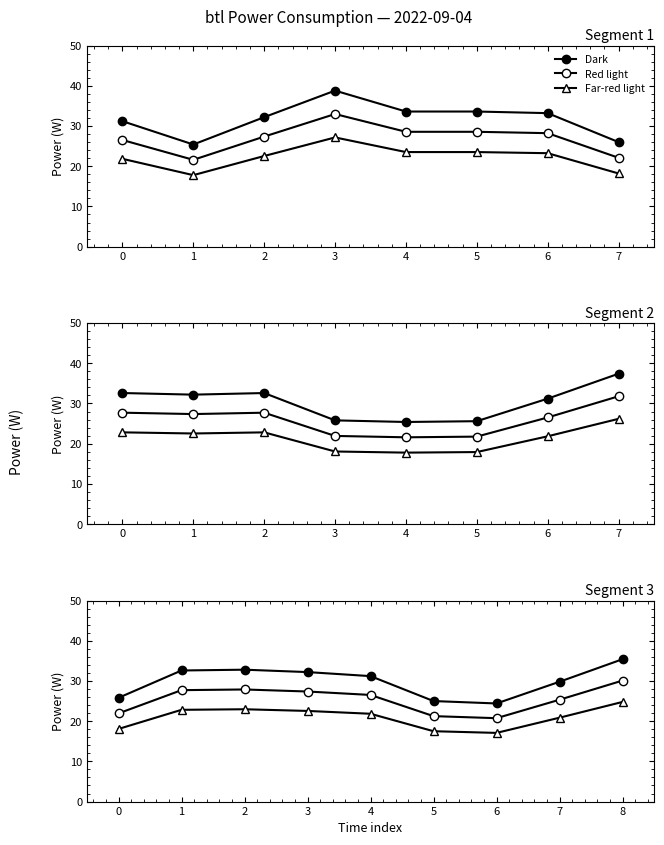

Read the Far-red light value at 3.

22.5